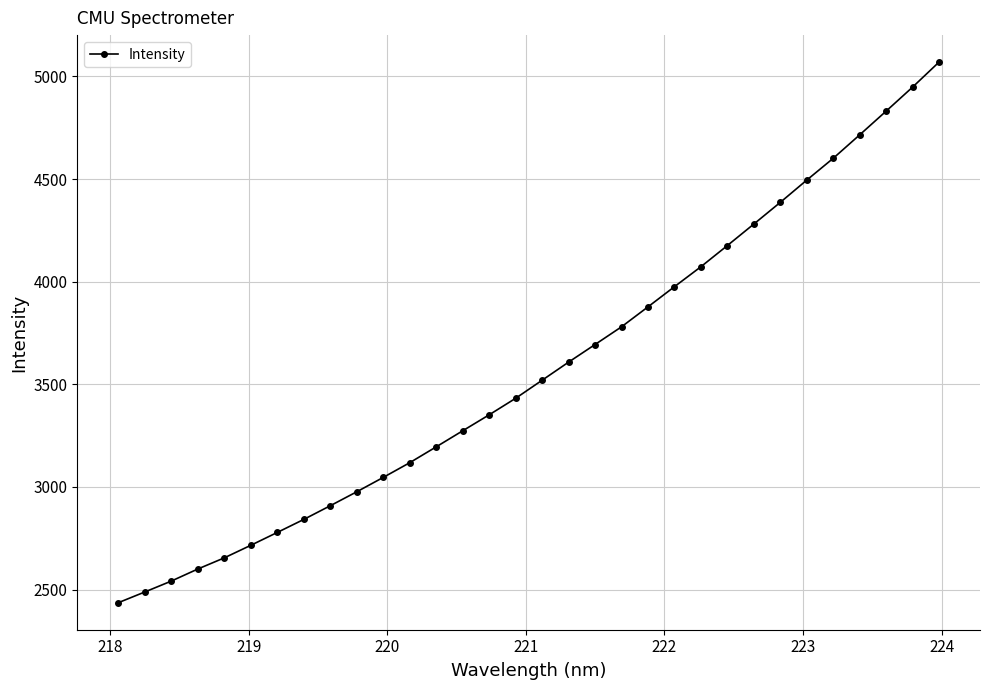

What is the greatest value displayed?

5069.7